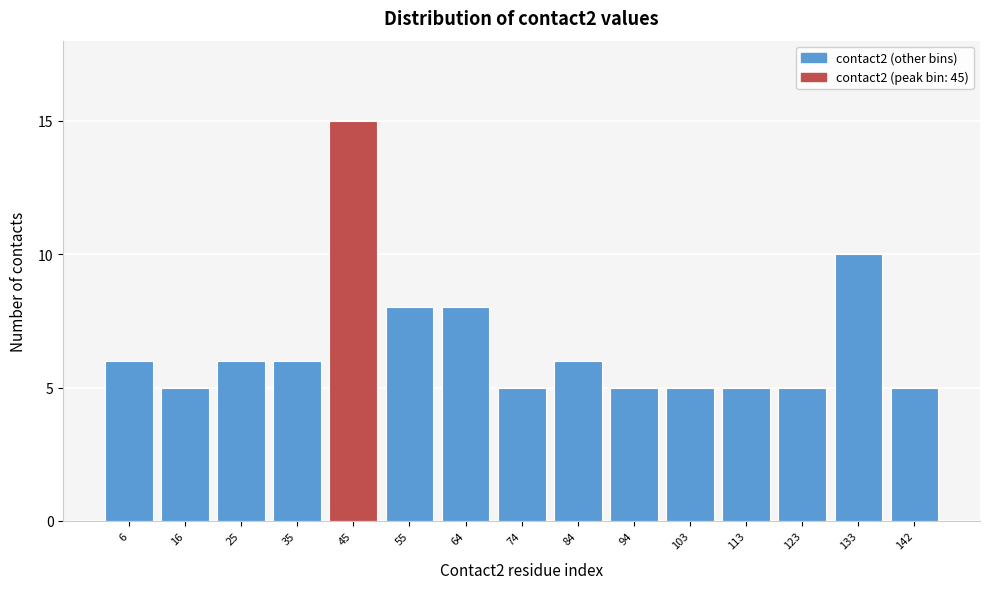

Reading right to left, list all the values displayed in this chart.

142=5	133=10	123=5	113=5	103=5	94=5	84=6	74=5	64=8	55=8	45=15	35=6	25=6	16=5	6=6